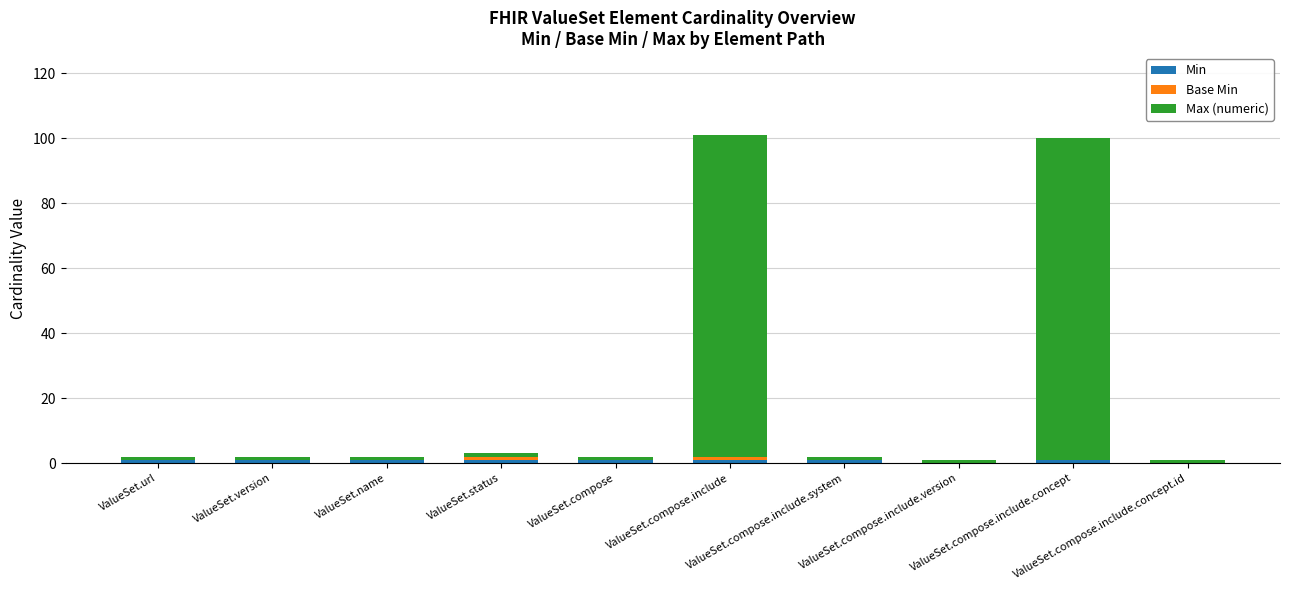

Does the chart contain stacked bars?

Yes